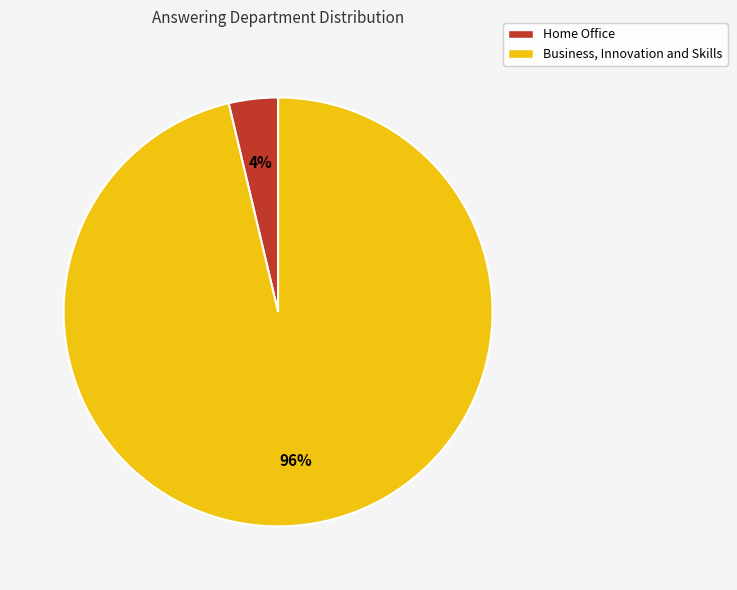

To the nearest percent, what percentage of the pie is Business, Innovation and Skills?

96%